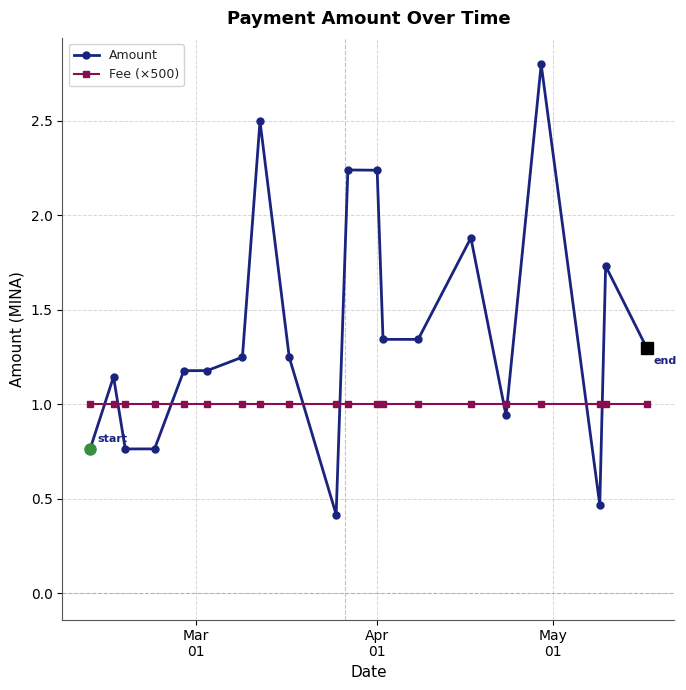

How many lines are shown in the chart?

2